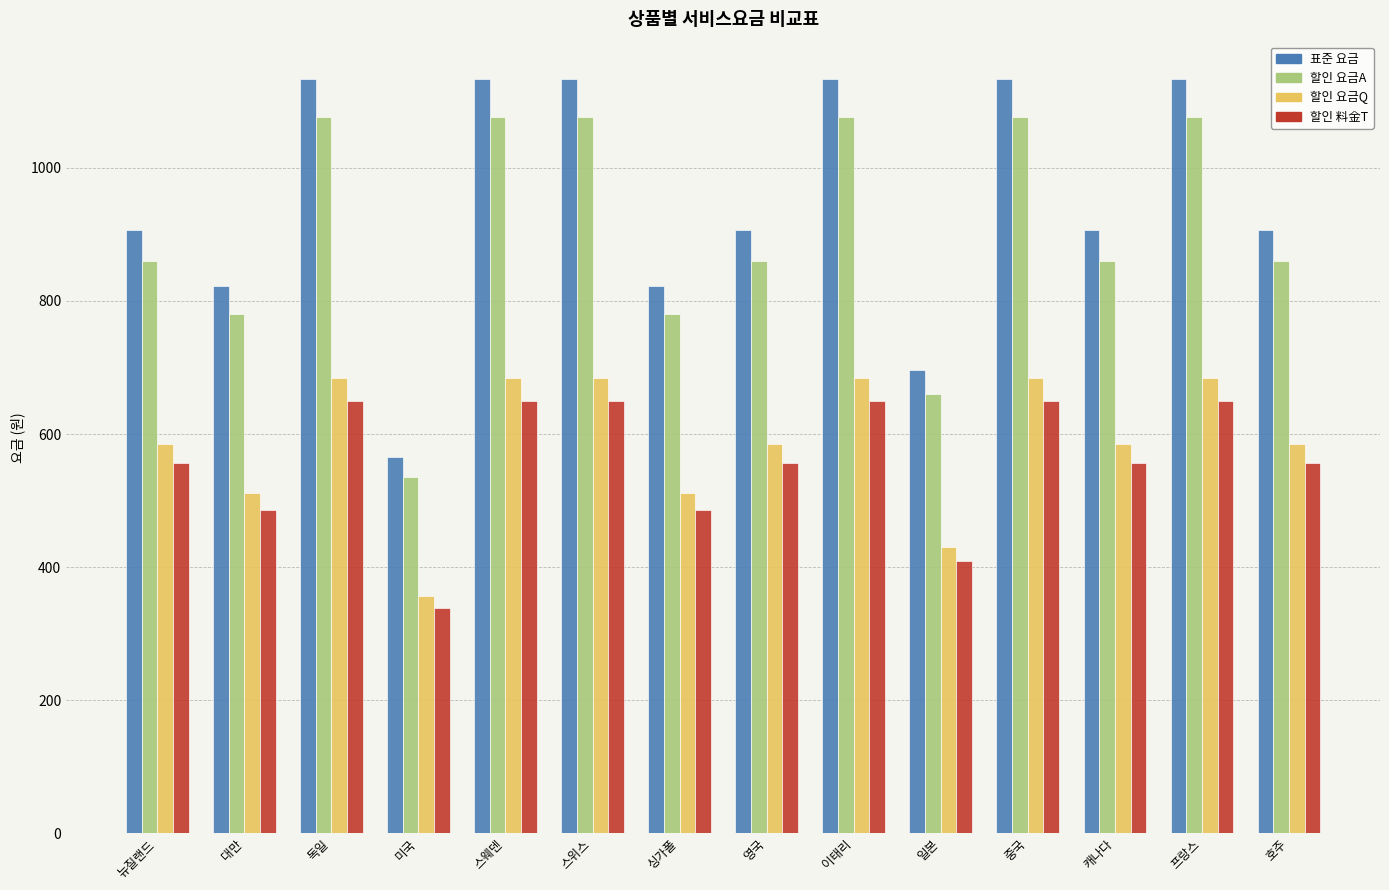

Is it true that 할인 料金T equals 163 at 대만?

False